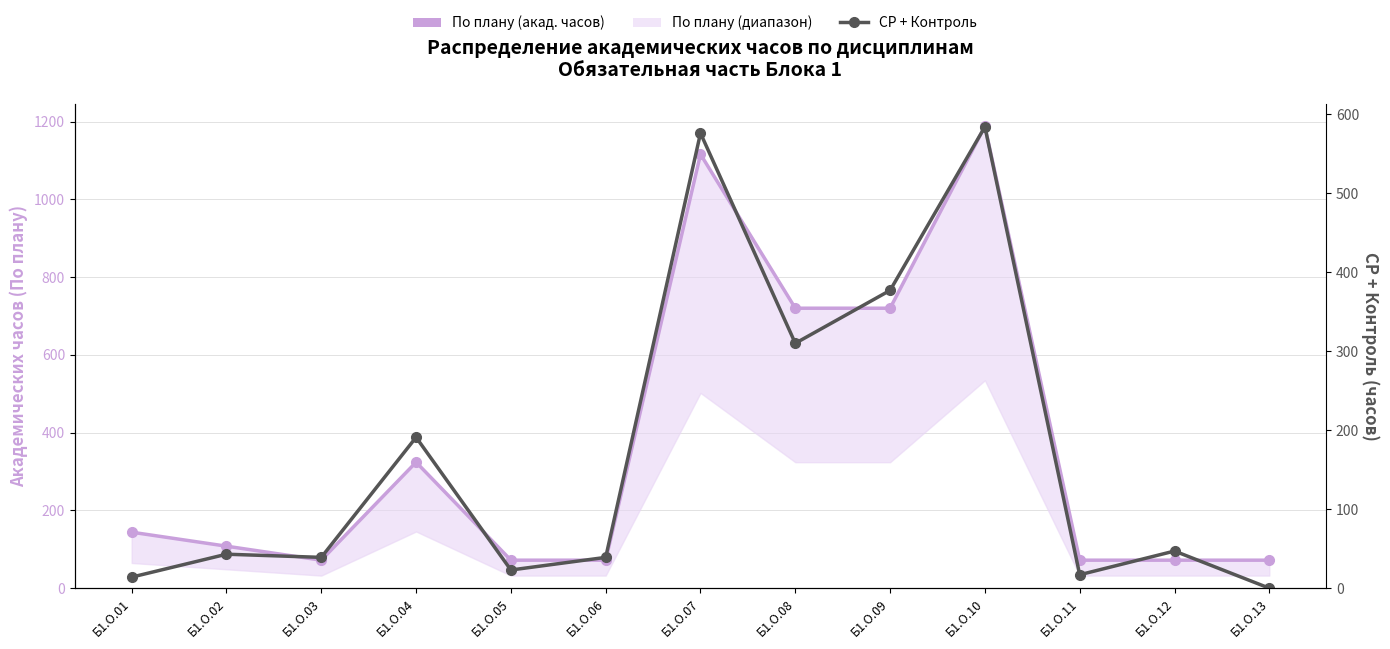

Where is the first local minimum for По плану (акад. часов)?

Б1.О.03